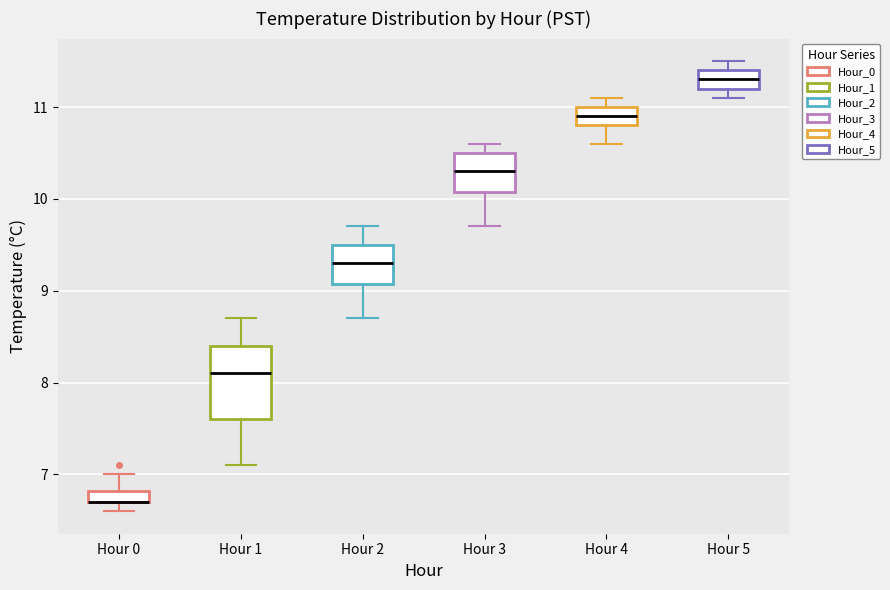

Where is the upper edge of the box for Hour 4 on the y-axis? The values are not printed on the chart, so give them approximately, as read against the axis.

11.0